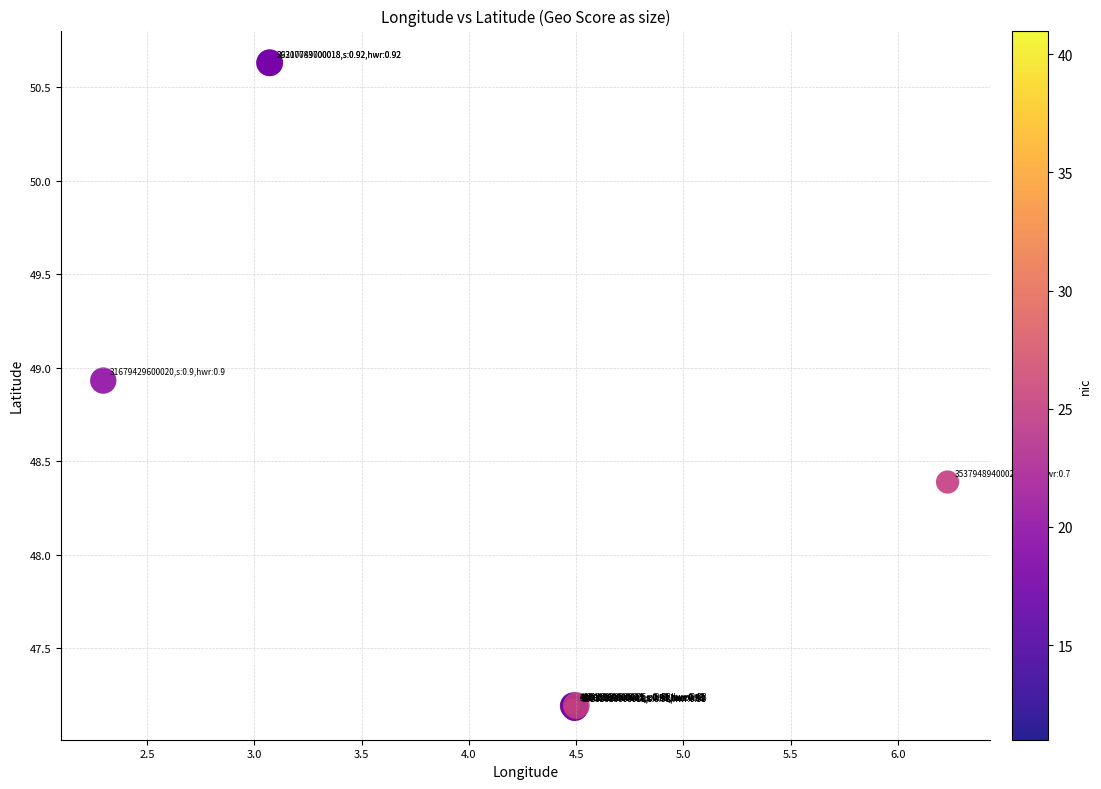

What Y value in the scatter plot is closest to 48?

48.4